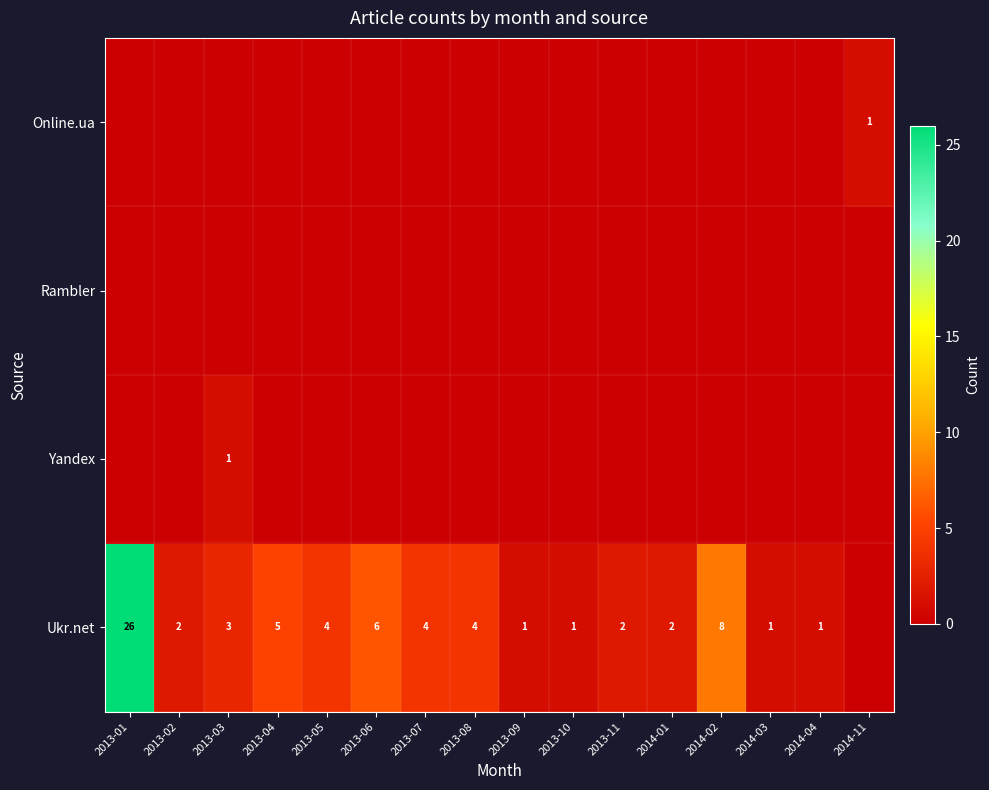

What is the maximum value shown in the chart?

26